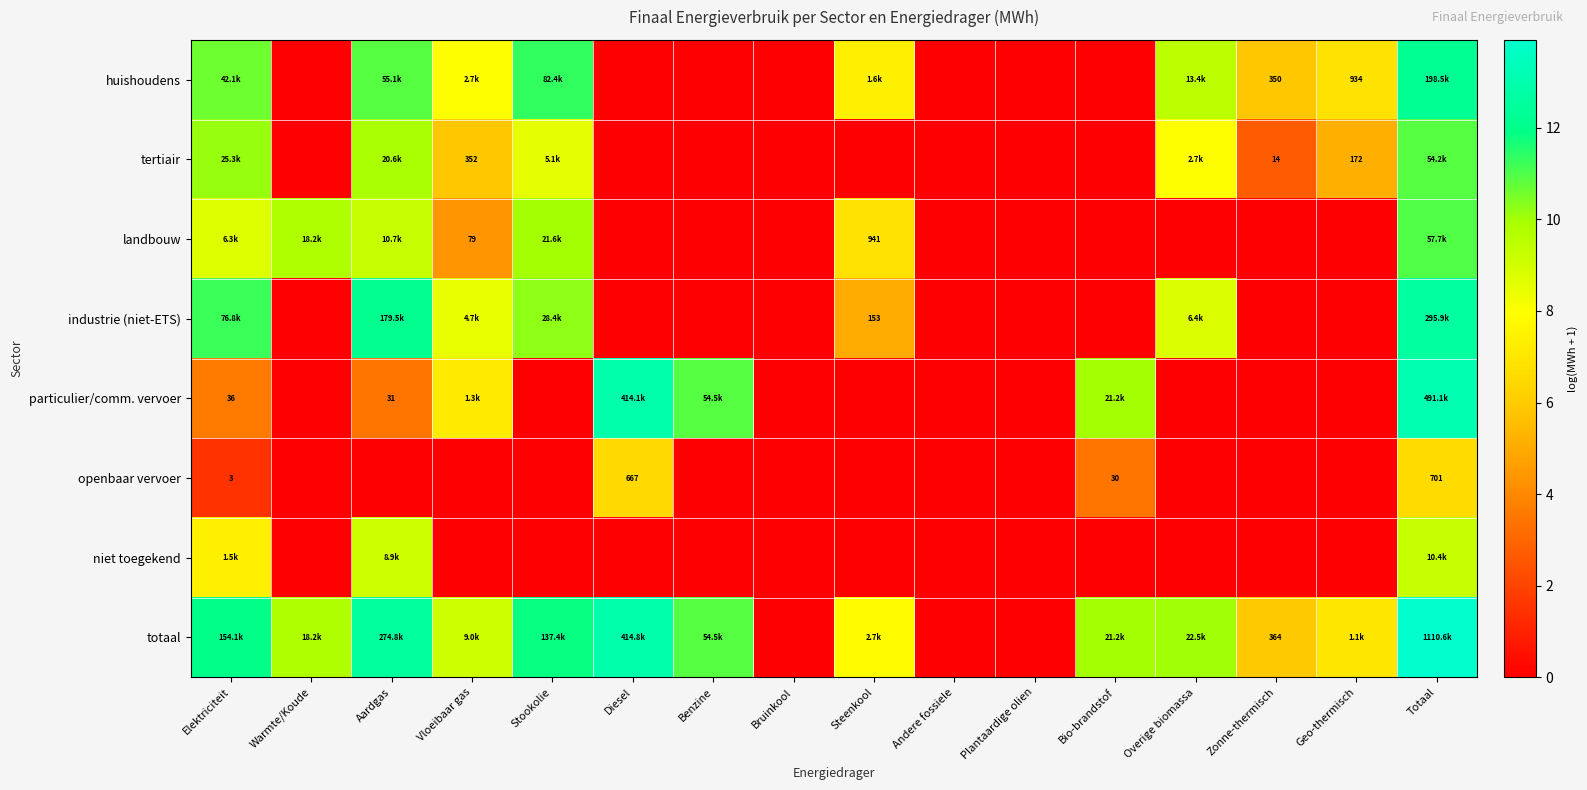

The niet toegekend series shows 0.0 at Andere fossiele. True or false?

True